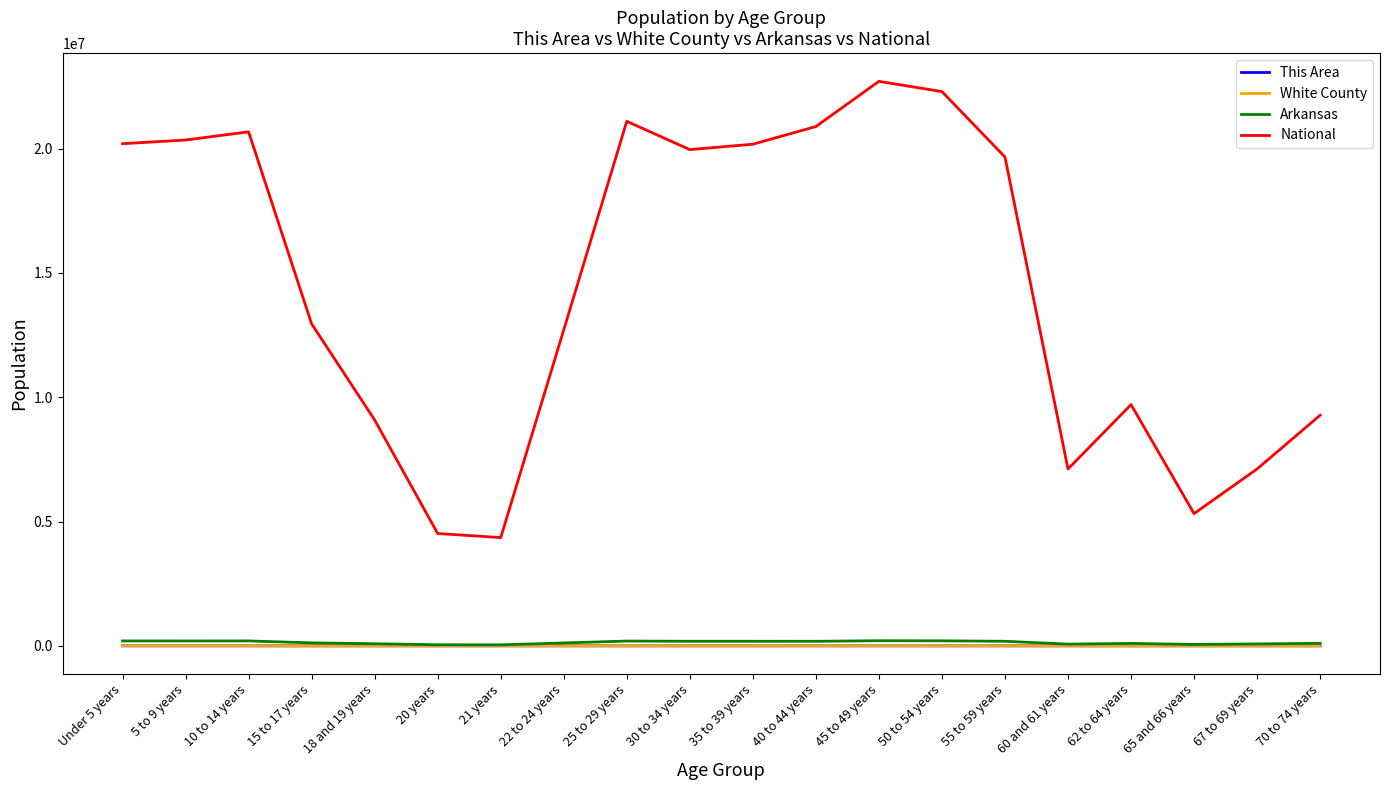

What are all the series names shown in the legend?

This Area, White County, Arkansas, National